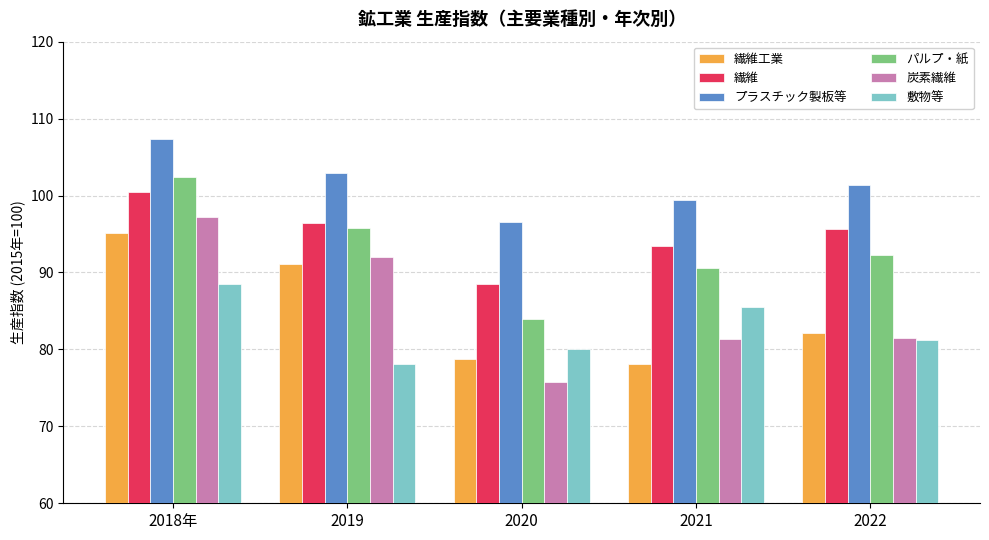

How many values in the 炭素繊維 series exceed 81?

4